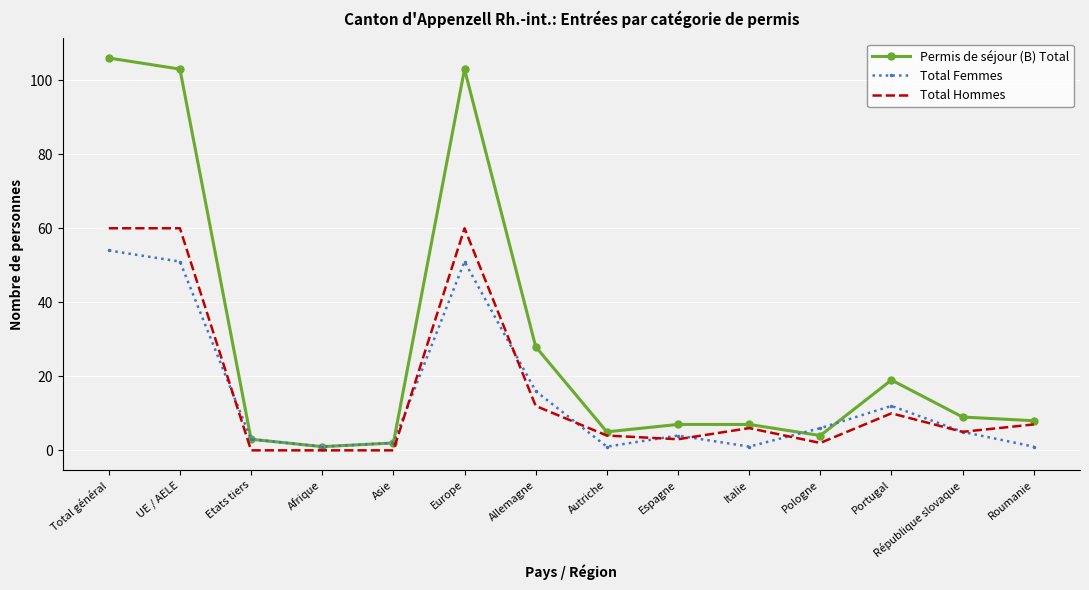

Between UE / AELE and Etats tiers, which series saw the biggest shift?

Permis de séjour (B) Total